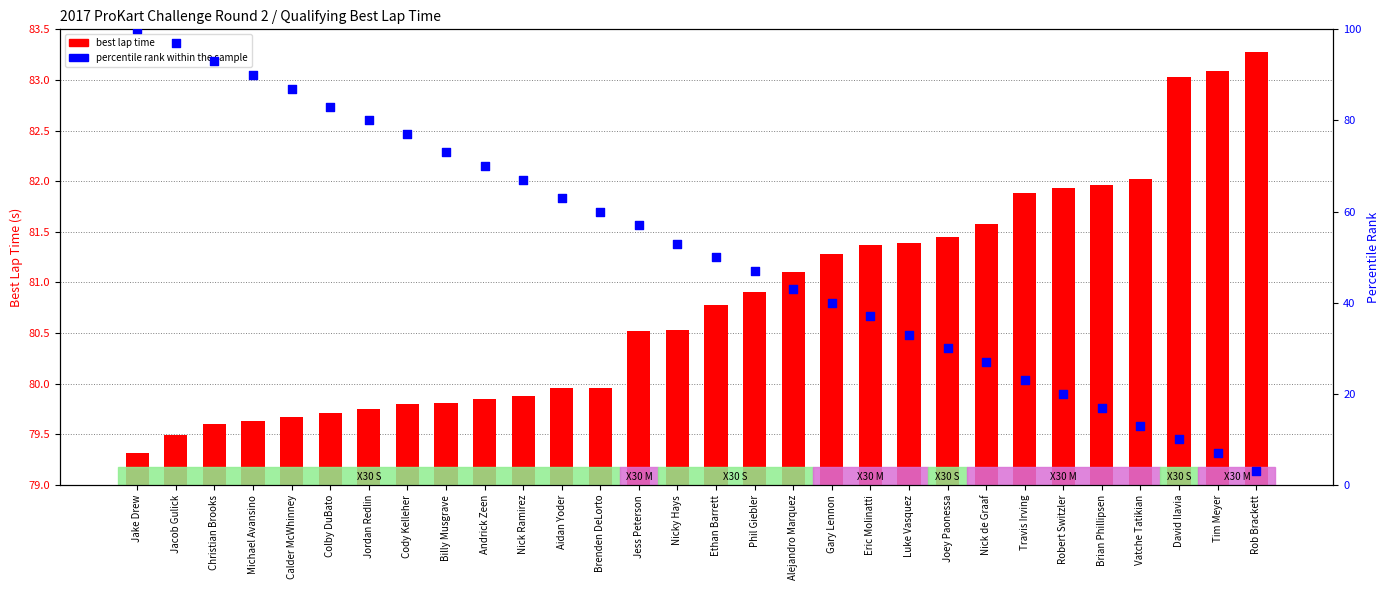

What are all the series names shown in the legend?

best lap time, percentile rank within the sample